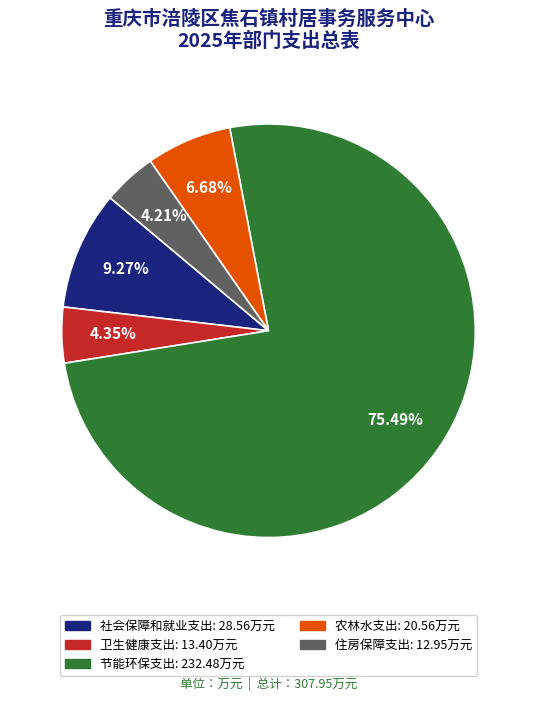

What is the largest slice in the pie chart?

节能环保支出